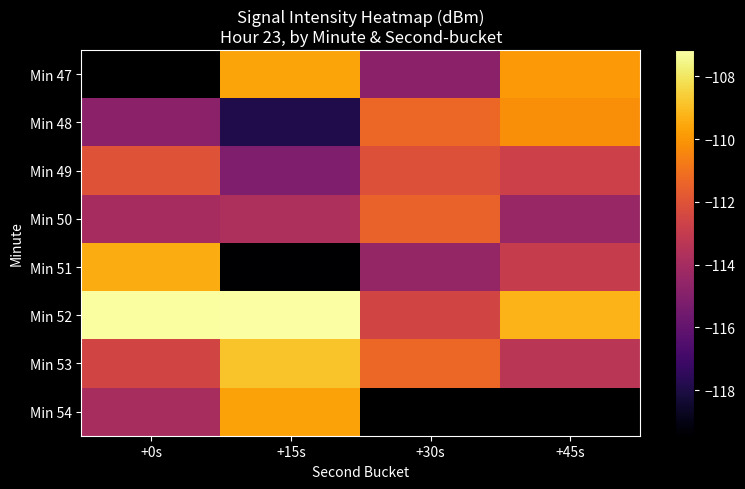

What is the sum of the Min 51 values at +15s and +0s?

-228.9